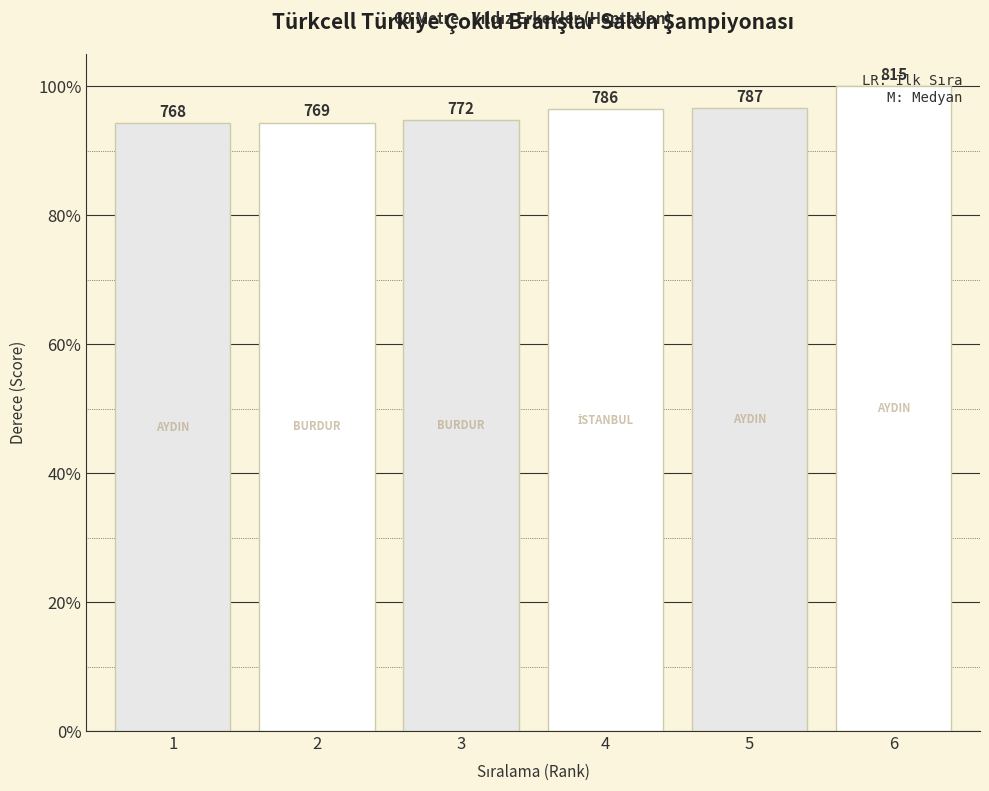

The value at 3 is 27.5. True or false?

False